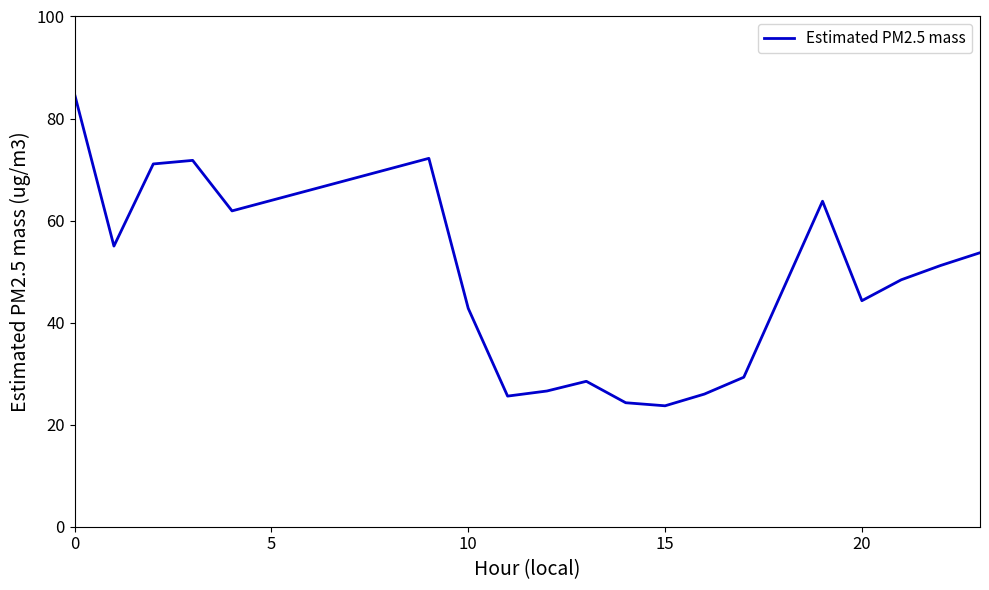

What is the minimum value shown in the chart?

23.7